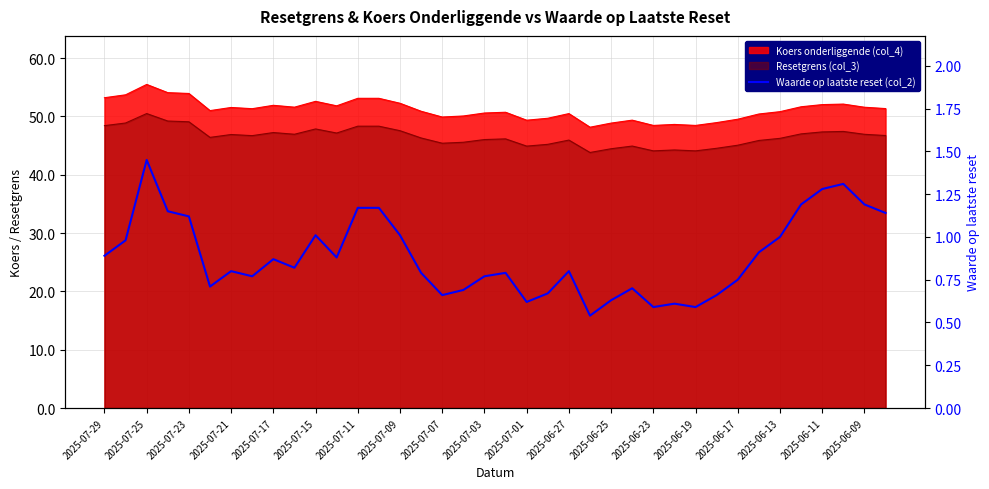

Reading left to right, list all the values displayed in this chart.

0.9	1.0	1.4	1.1	1.1	0.7	0.8	0.8	0.9	0.8	1.0	0.9	1.2	1.2	1.0	0.8	0.7	0.7	0.8	0.8	0.6	0.7	0.8	0.5	0.6	0.7	0.6	0.6	0.6	0.7	0.8	0.9	1.0	1.2	1.3	1.3	1.2	1.1